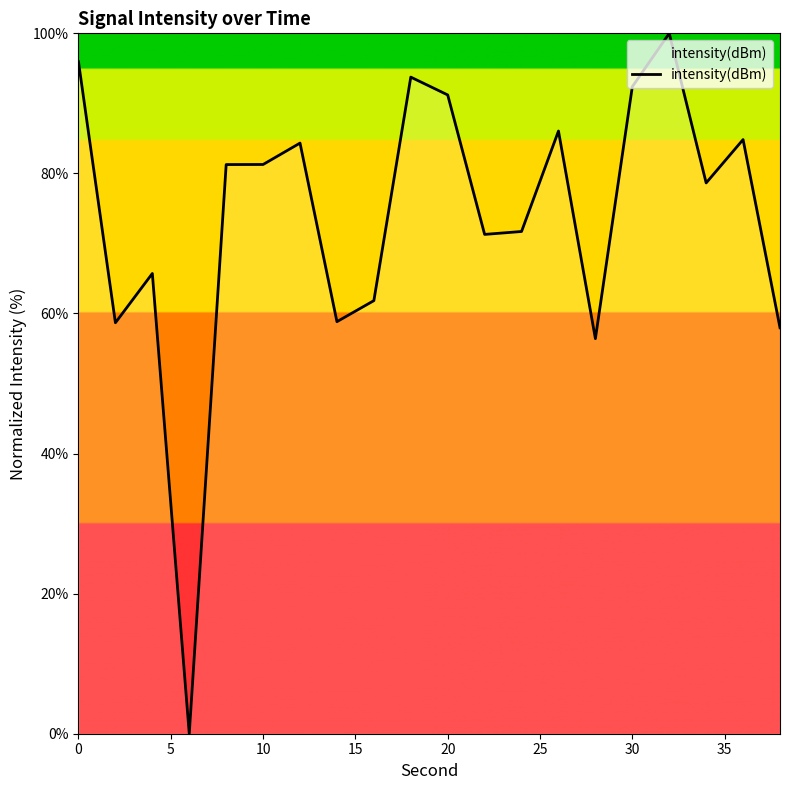

What is the difference between the maximum and minimum values?

100.0